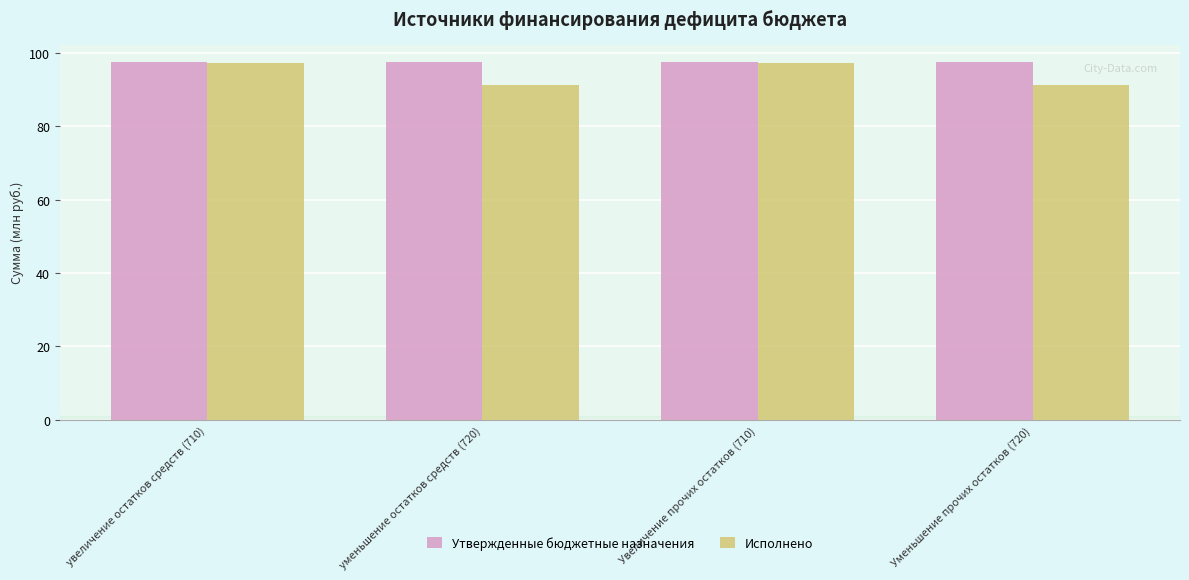

What is the average value of the Исполнено series?

94.3